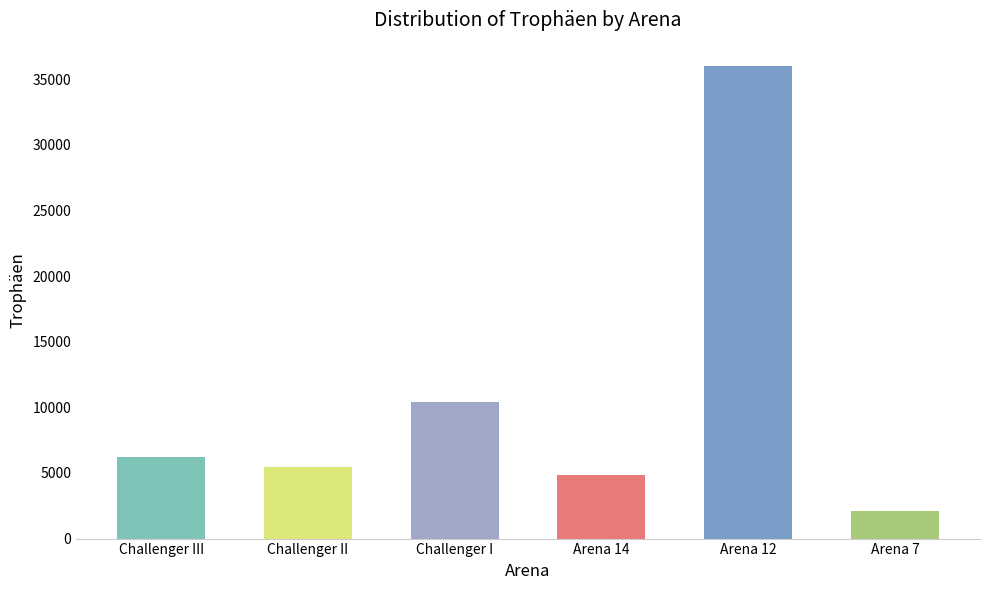

List the labels in order of value, smallest first.

Arena 7, Arena 14, Challenger II, Challenger III, Challenger I, Arena 12